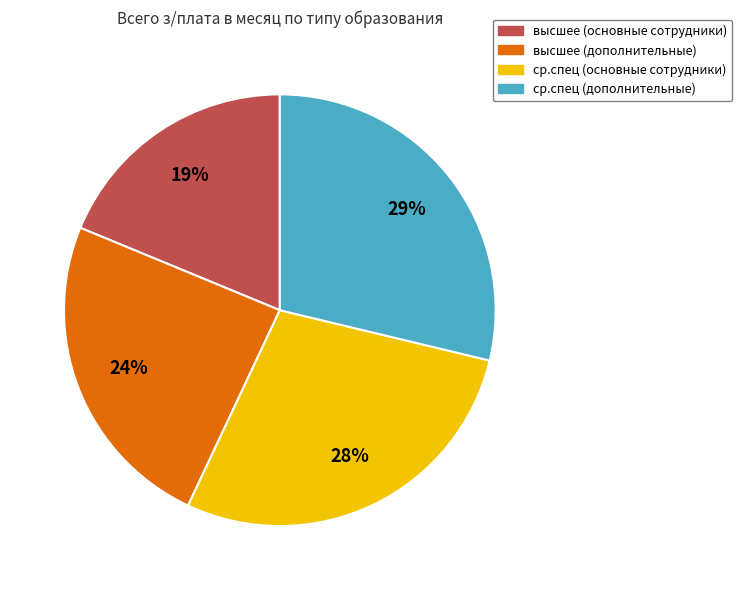

To the nearest percent, what is the average slice percentage?

25%